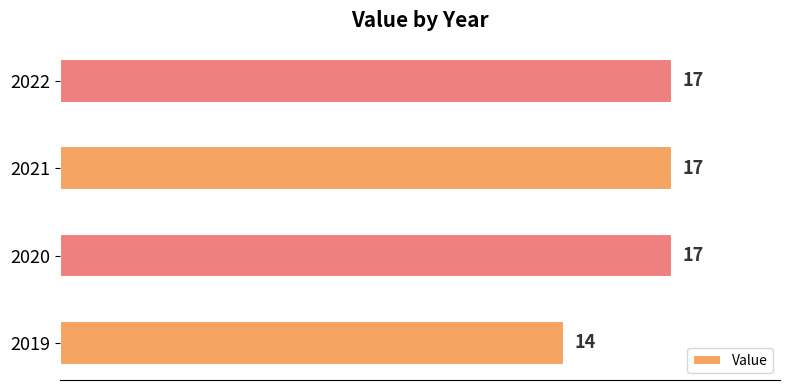

What is the sum of all values?

65